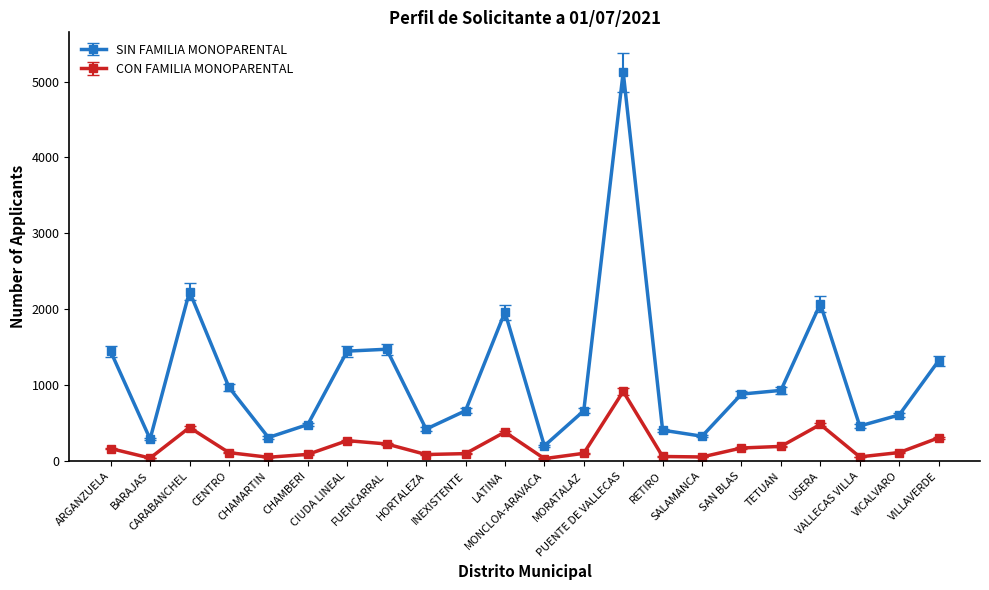

The value of SIN FAMILIA MONOPARENTAL at CIUDA LINEAL is 1449. True or false?

True